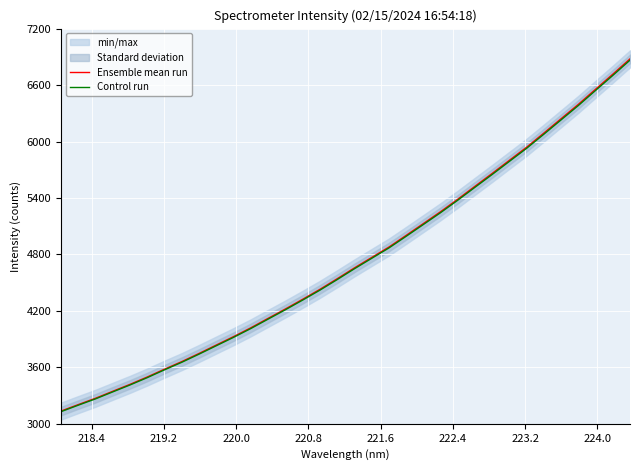

What is the highest value of the Control run series?

6864.7